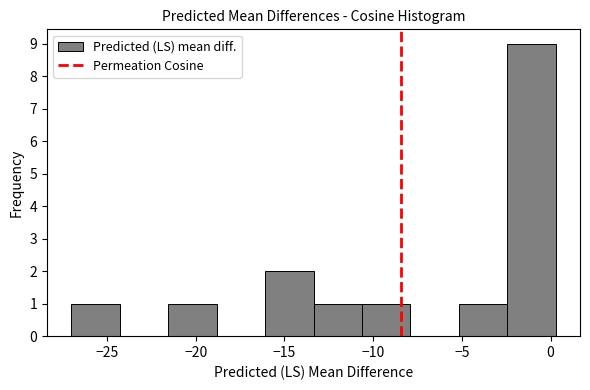

Which range on the x-axis has the tallest bar?

-2.5 to 0.5